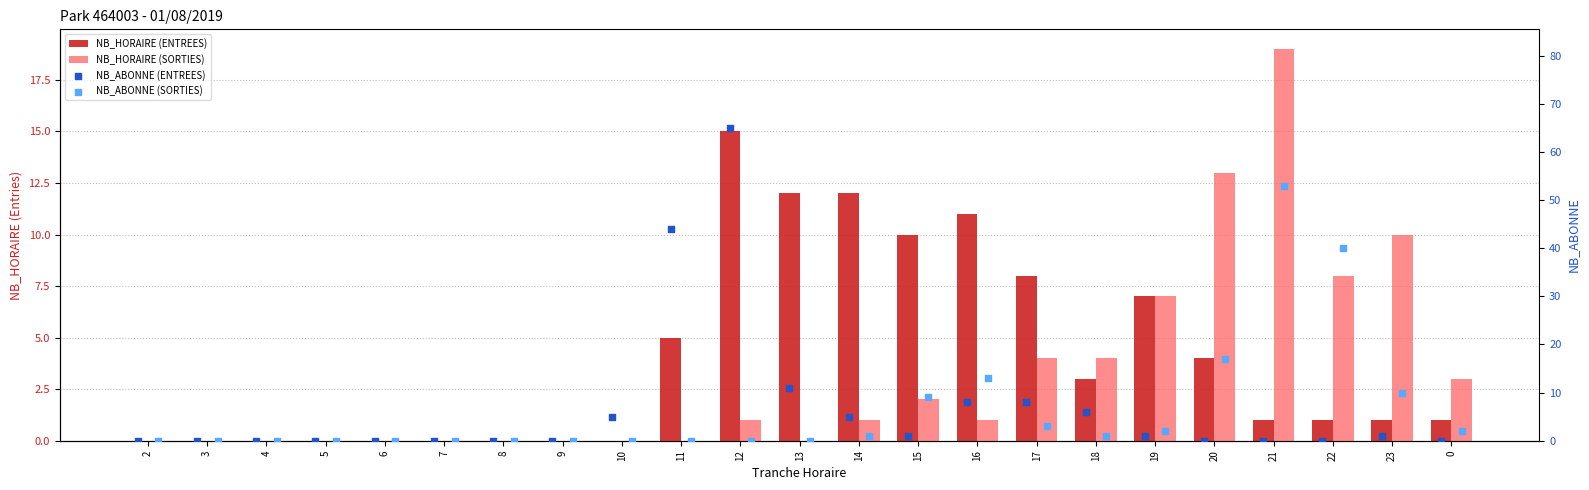

Which series contains the highest Y value?

NB_ABONNE (ENTREES)